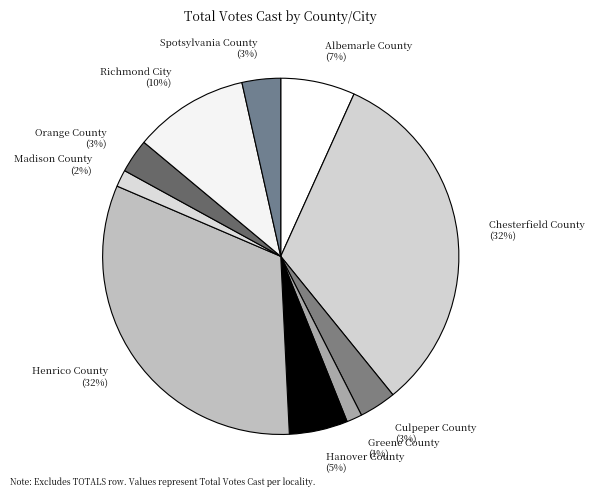

To the nearest percent, what is the combined percentage of Madison County (2%) and Hanover County (5%)?

7%